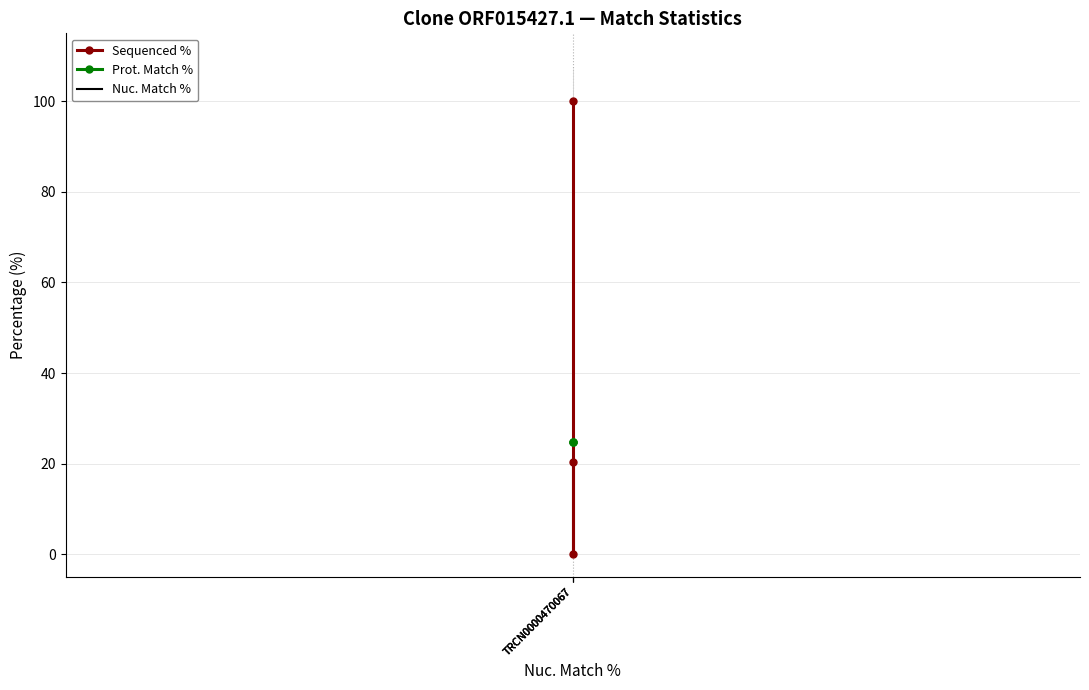

What is the value of the Prot. Match % point at the 2nd from the left?

24.7